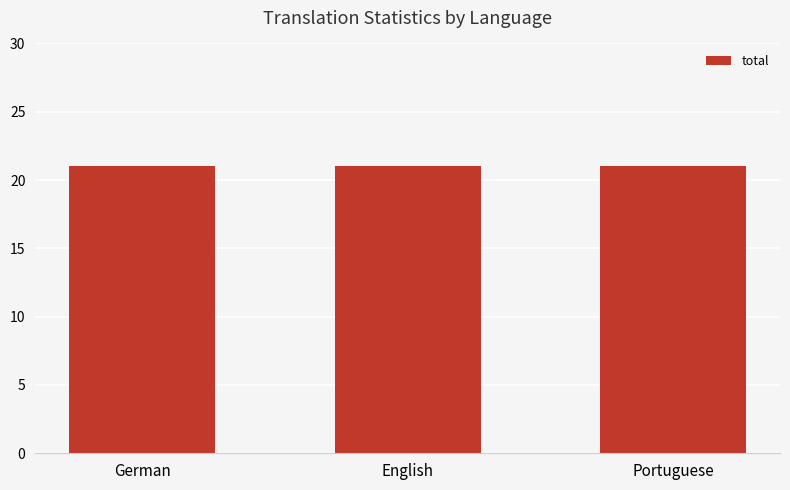

What position from the right is English?

2